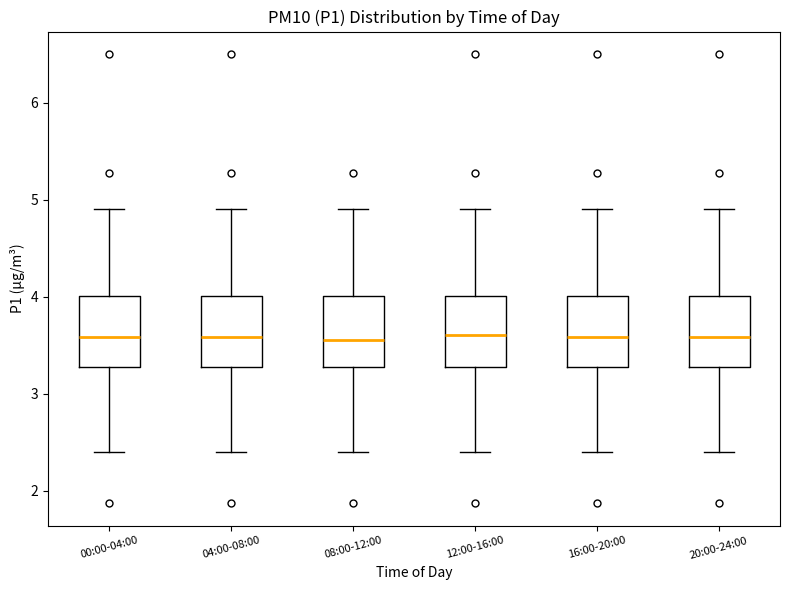

Reading left to right, transcribe this box plot: for each box, give where its median line is, the range the box spans, and where its two whiskers end, as read against the y-axis. The values are not printed on the chart, so give them approximately, as read against the axis.

00:00-04:00: median 3.6, box 3.3 to 4.0, whiskers 2.4 to 4.9
04:00-08:00: median 3.6, box 3.3 to 4.0, whiskers 2.4 to 4.9
08:00-12:00: median 3.6, box 3.3 to 4.0, whiskers 2.4 to 4.9
12:00-16:00: median 3.6, box 3.3 to 4.0, whiskers 2.4 to 4.9
16:00-20:00: median 3.6, box 3.3 to 4.0, whiskers 2.4 to 4.9
20:00-24:00: median 3.6, box 3.3 to 4.0, whiskers 2.4 to 4.9